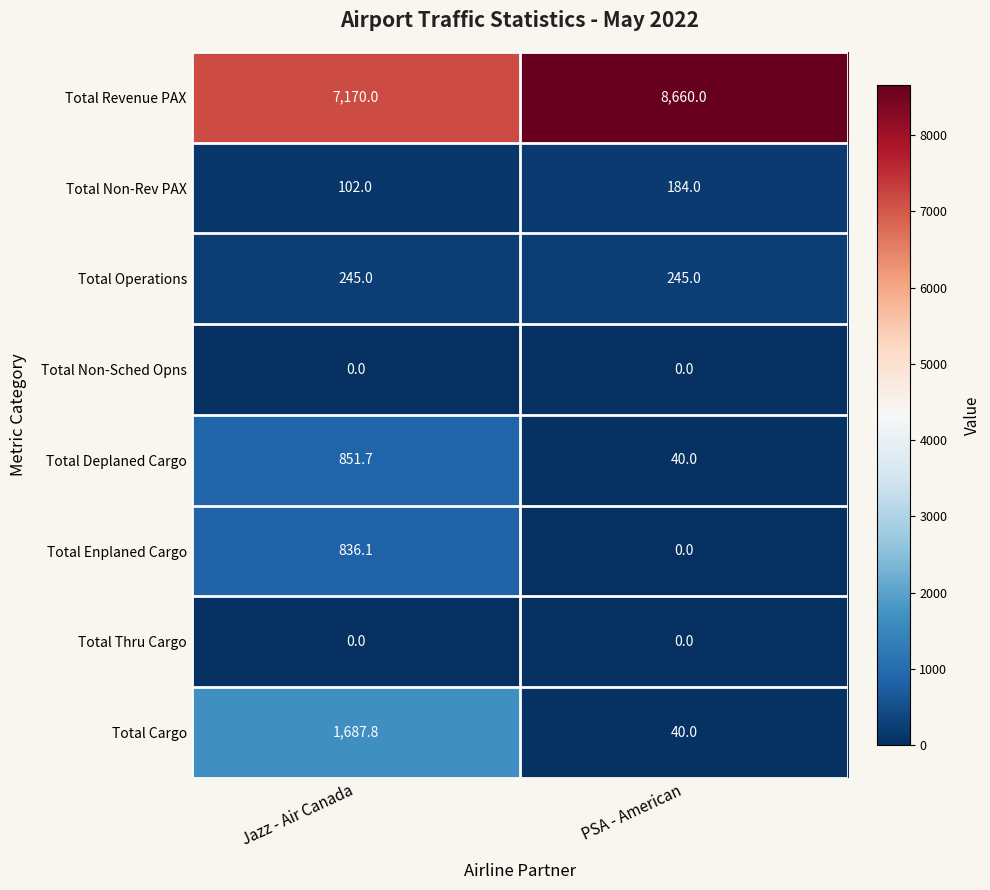

Read the Total Cargo value at PSA - American.

40.0